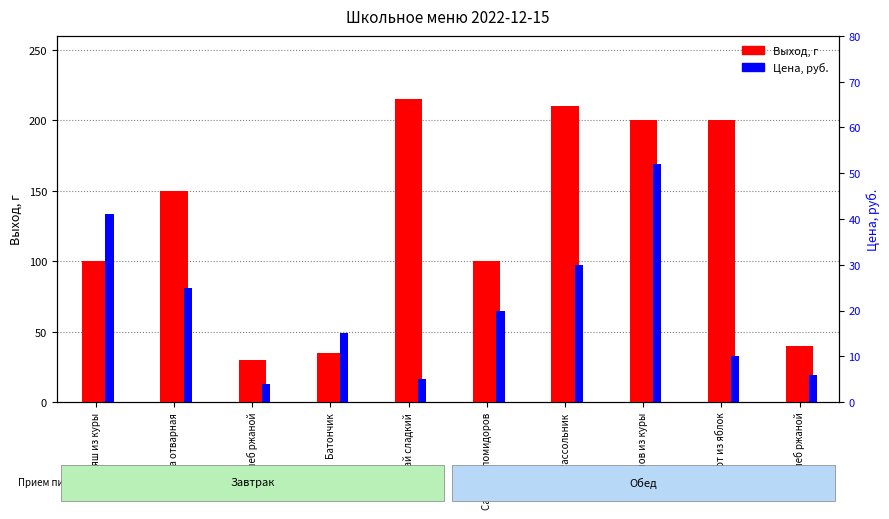

Which category has the highest value in the Выход, г series?

Чай сладкий